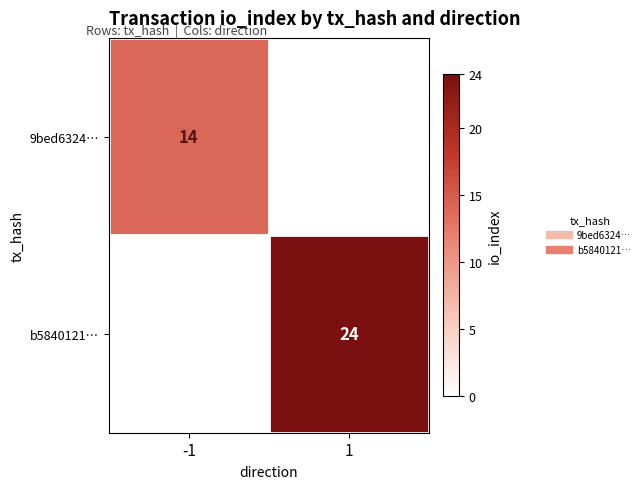

Is it true that 9bed6324… equals 0 at 1?

True